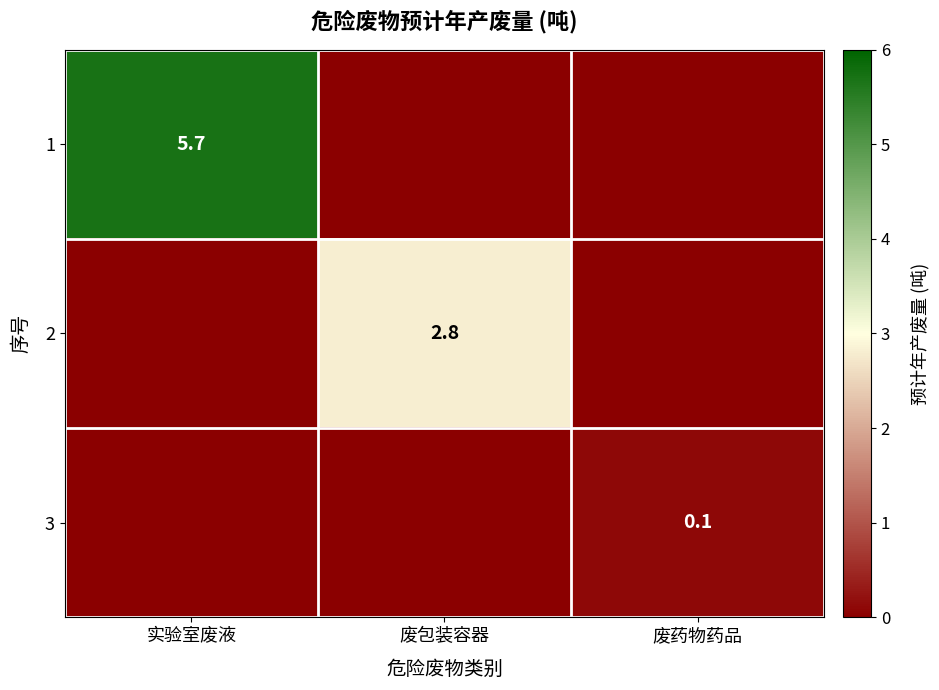

True or false: 3 has a value of 0.1 at 废药物药品.

True